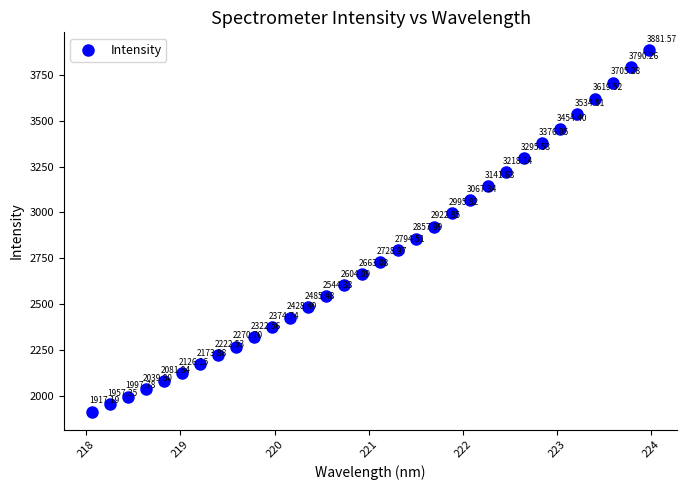

What is the range of Y values (max minus min)?

1964.4